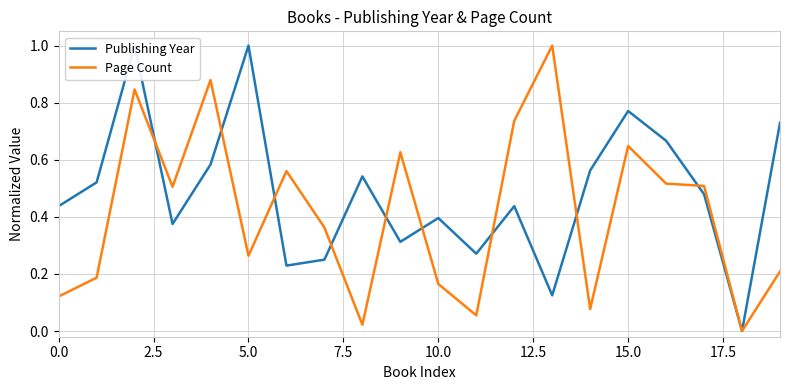

What is the highest value of the Page Count series?

1.0